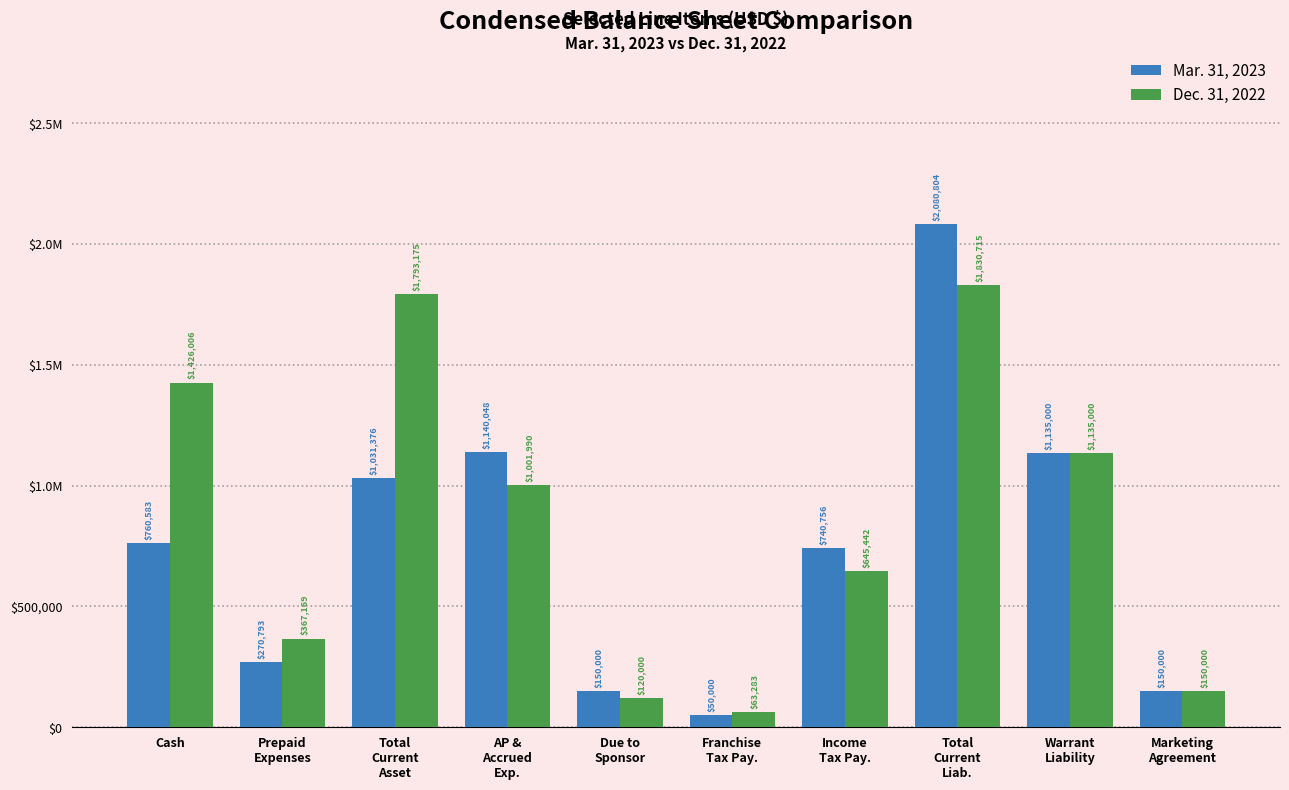

Reading left to right, what are all the values shown in this chart?

Mar. 31, 2023: Cash=760583	Prepaid
Expenses=270793	Total
Current
Asset=1031376	AP &
Accrued
Exp.=1140048	Due to
Sponsor=150000	Franchise
Tax Pay.=50000	Income
Tax Pay.=740756	Total
Current
Liab.=2080804	Warrant
Liability=1135000	Marketing
Agreement=150000
Dec. 31, 2022: Cash=1426006	Prepaid
Expenses=367169	Total
Current
Asset=1793175	AP &
Accrued
Exp.=1001990	Due to
Sponsor=120000	Franchise
Tax Pay.=63283	Income
Tax Pay.=645442	Total
Current
Liab.=1830715	Warrant
Liability=1135000	Marketing
Agreement=150000